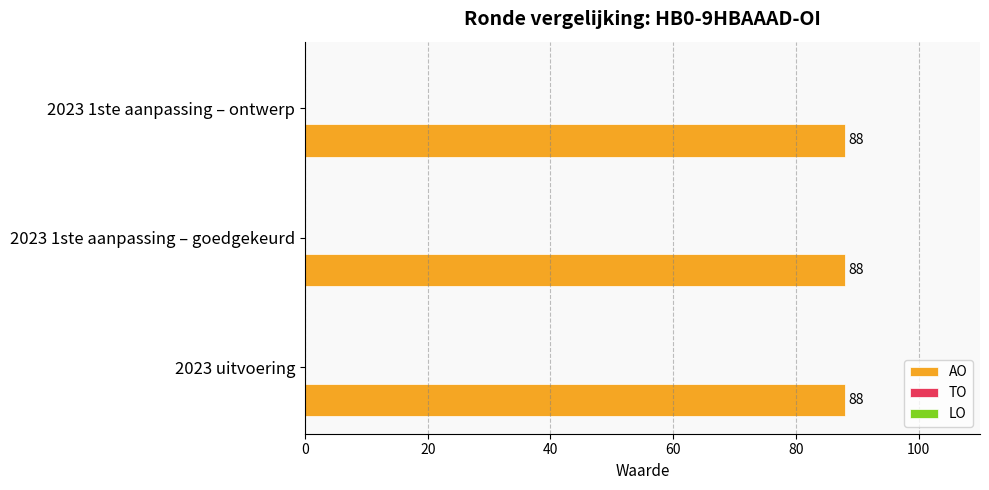

How many bars are there in total?

9